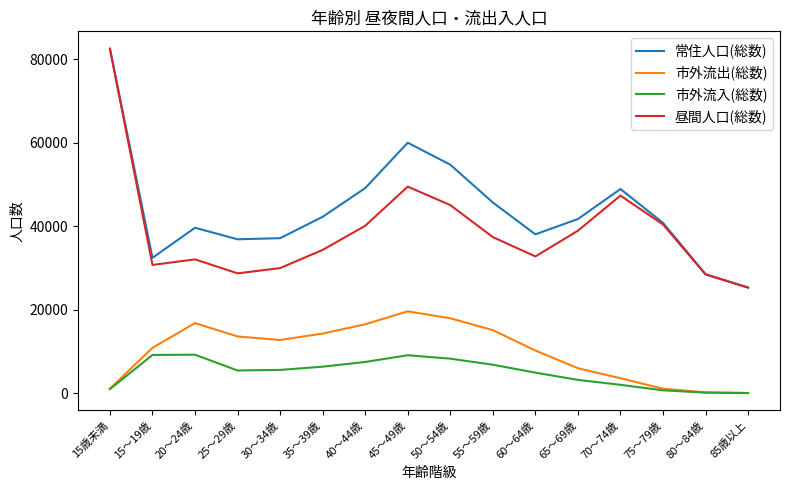

What is the total value across all series at 15～19歳?

83196